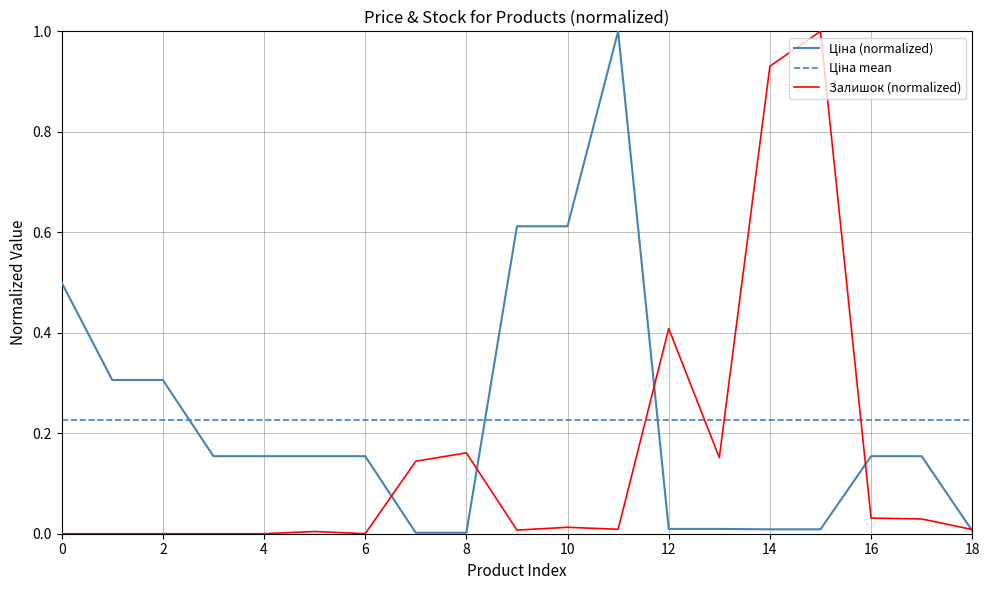

List the series in order of their overall mean, lowest first.

Залишок, Ціна